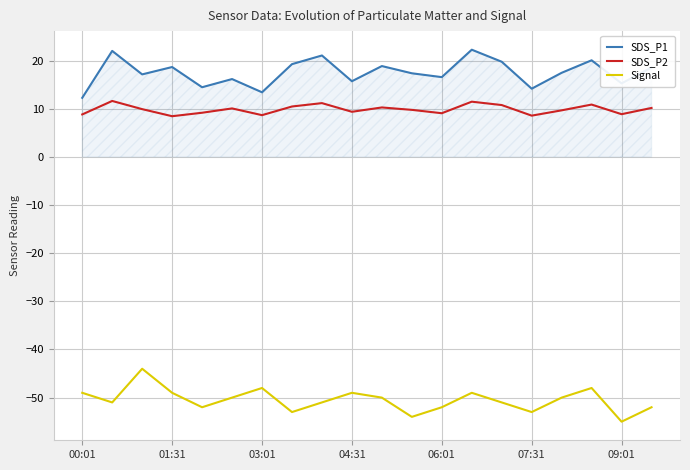

How many distinct data groups are displayed?

3